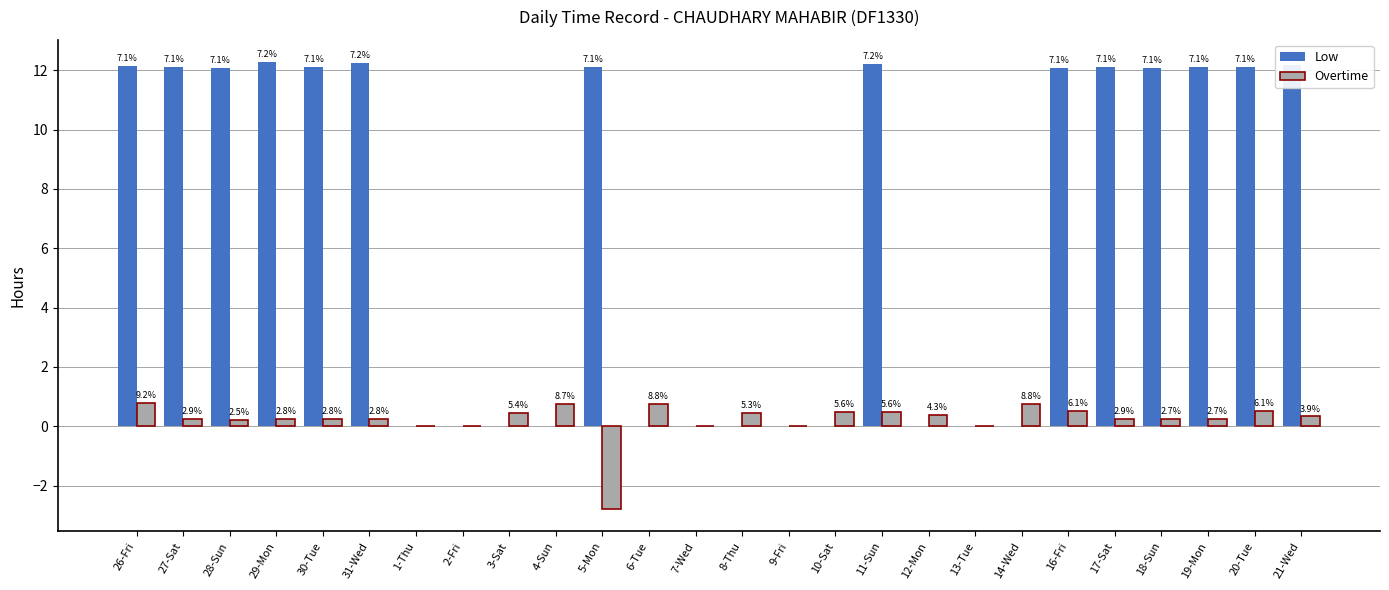

What are all the series names shown in the legend?

Low, Overtime